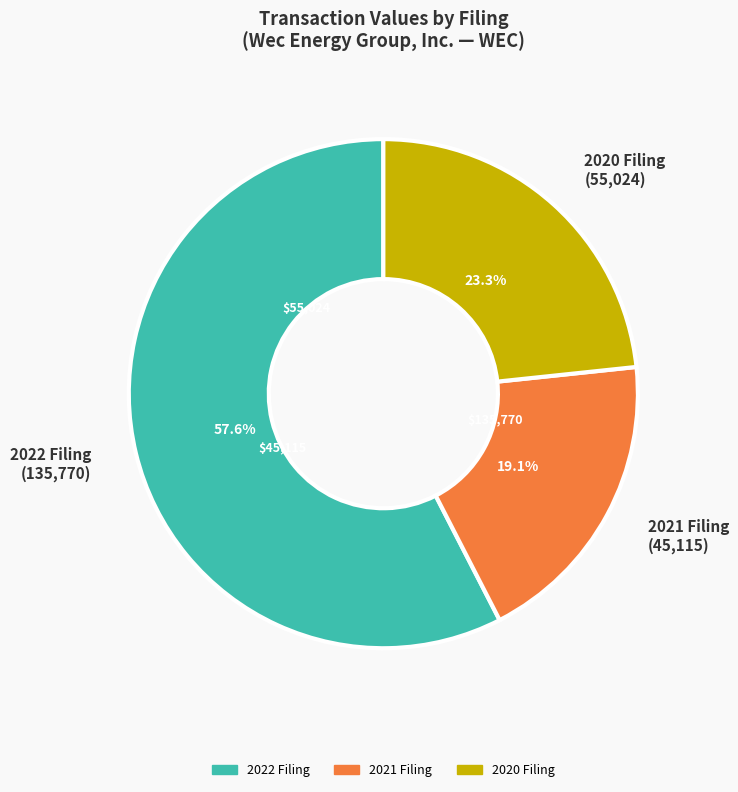

Does 2022 Filing (135,770) account for over 50% of the chart?

Yes